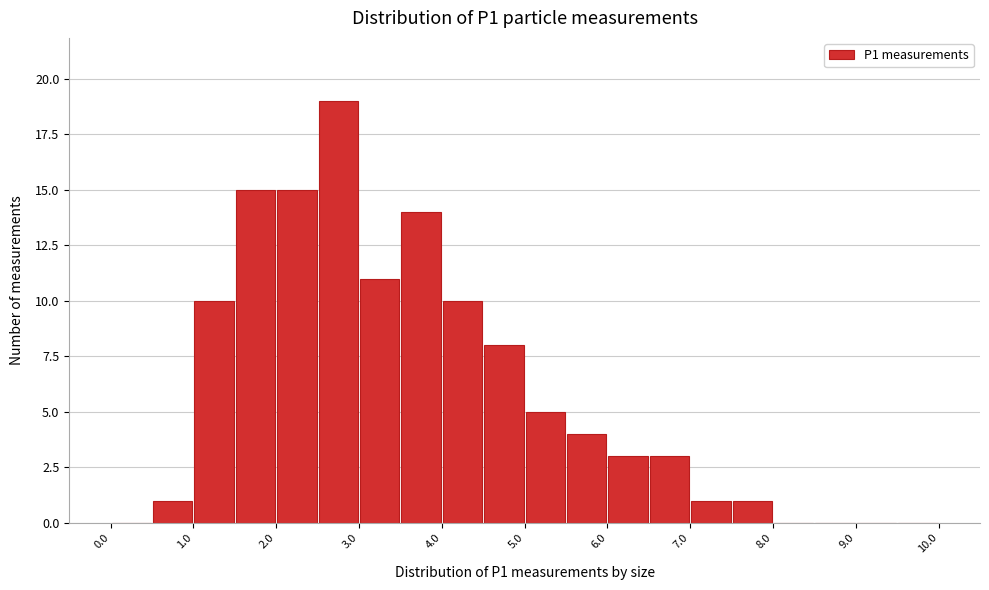

Which range on the x-axis has the tallest bar?

2.5 to 3.0